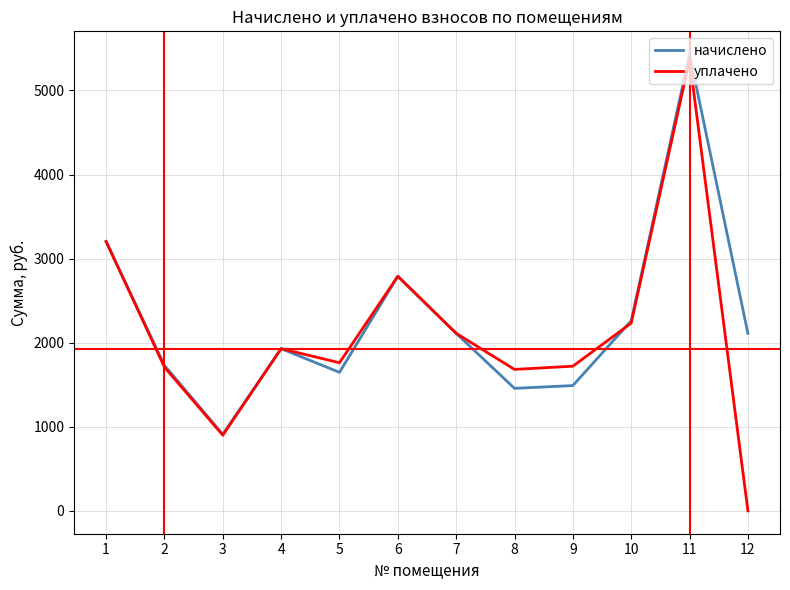

The начислено series shows 1087.0 at 1. True or false?

False